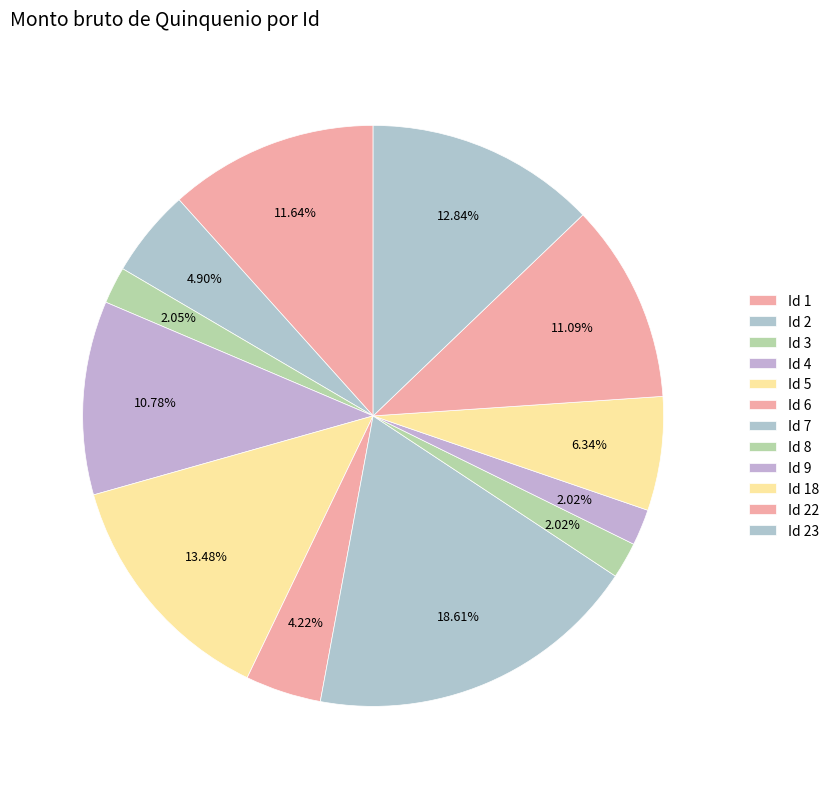

To the nearest percent, what portion does Id 8 represent?

2%